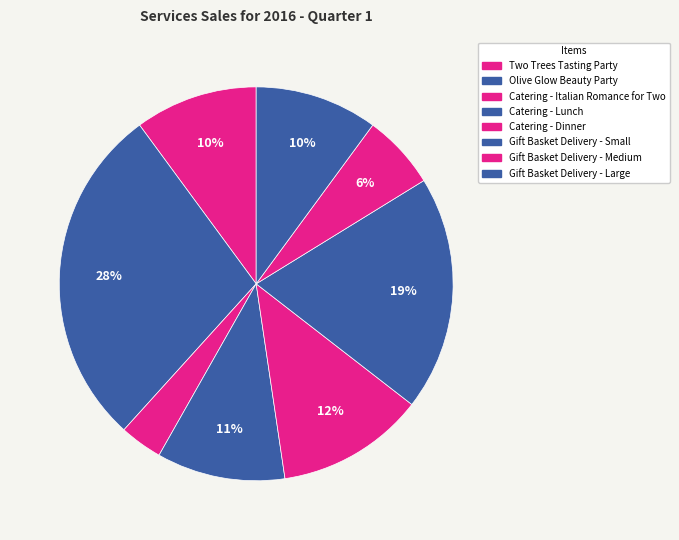

How many slices are in this pie chart?

8